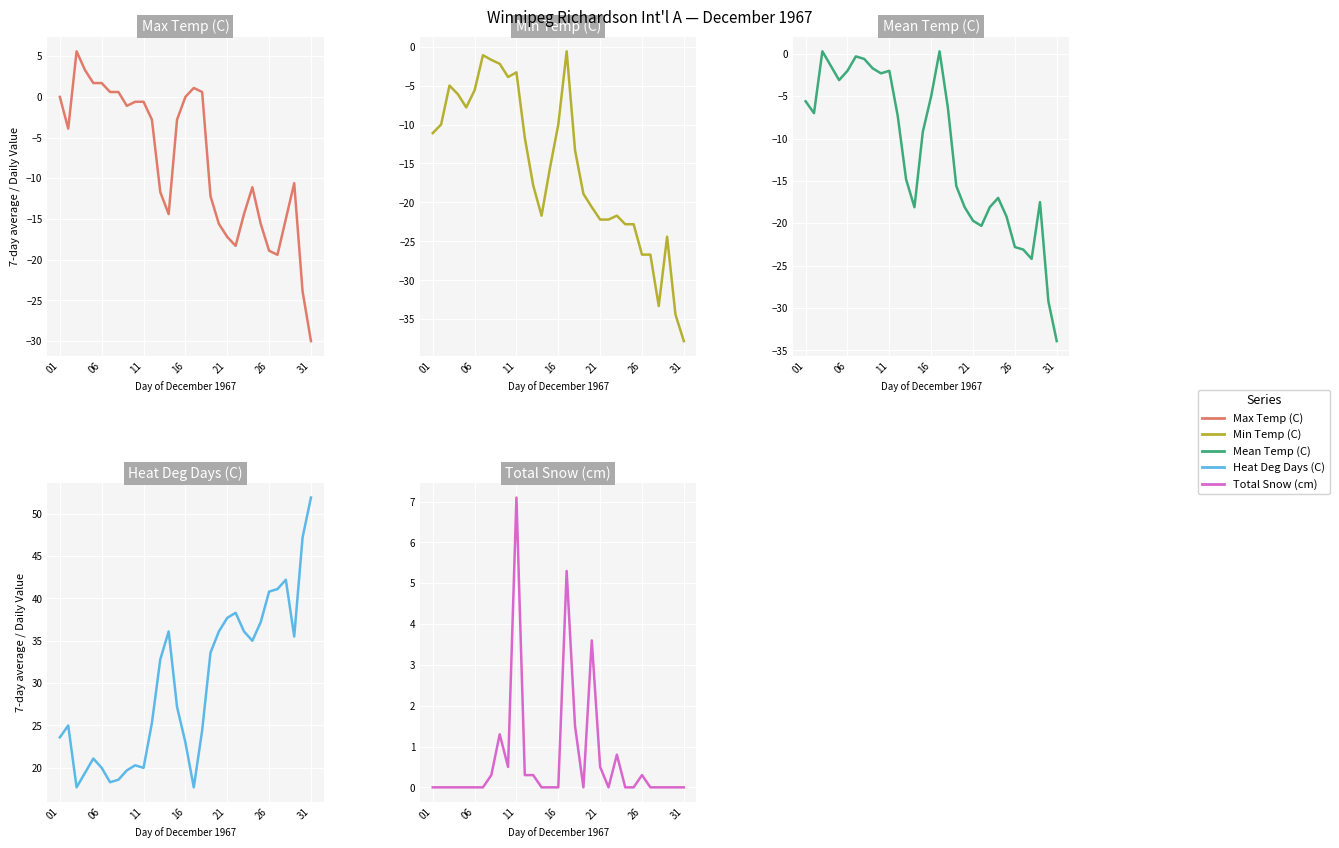

The Total Snow (cm) series shows 0.5 at 12. True or false?

False